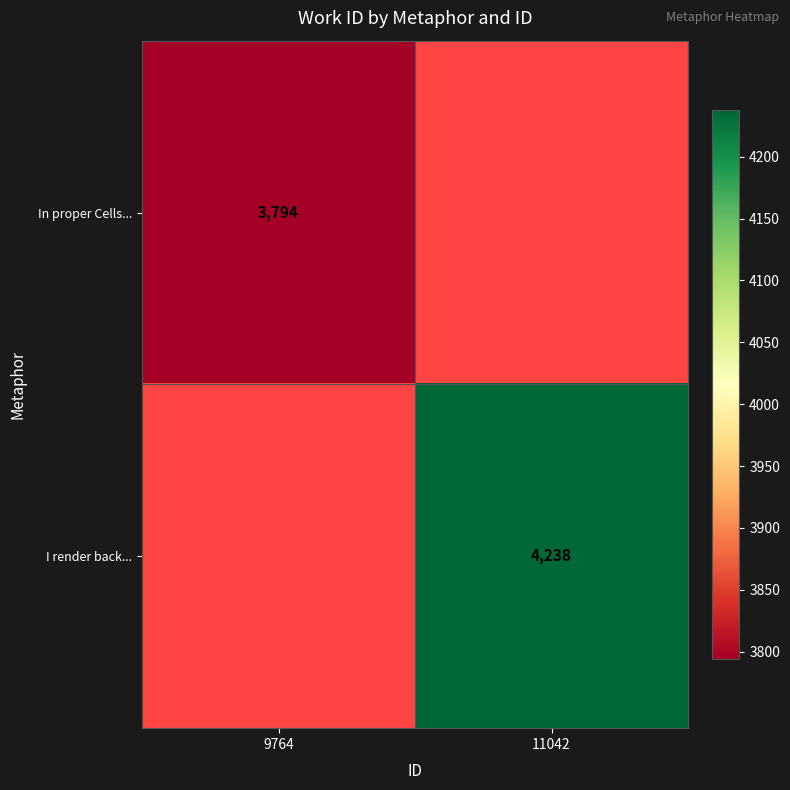

Is it true that I render back... equals 4238 at 11042?

True